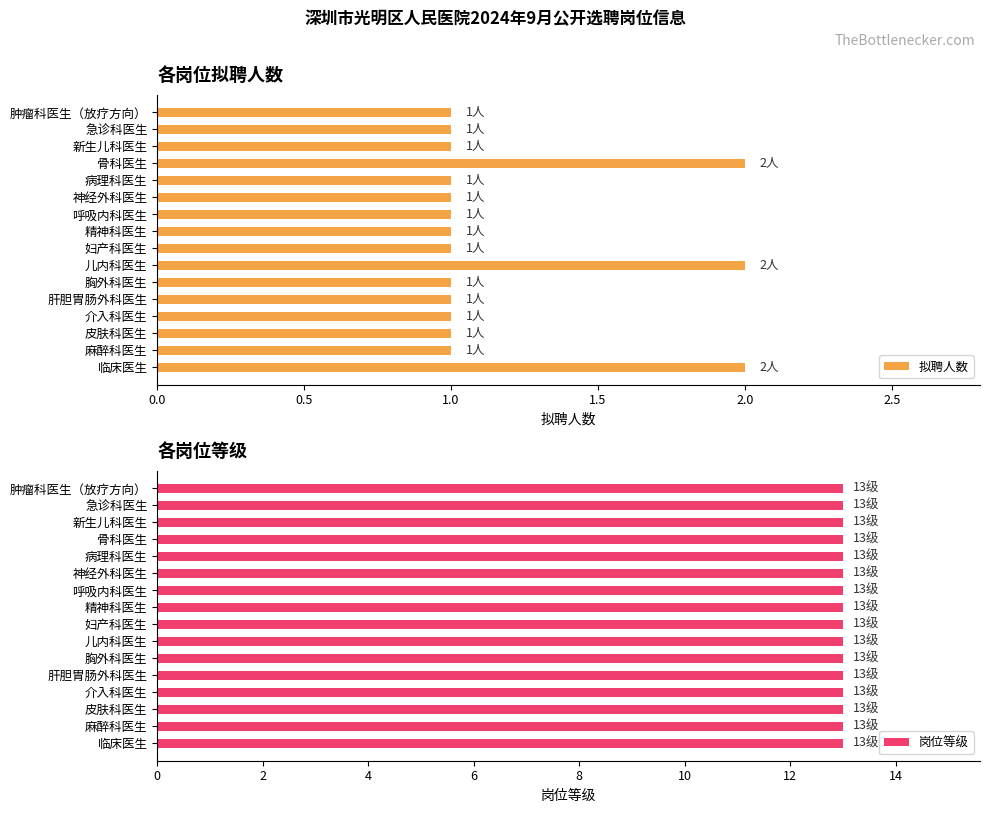

True or false: 拟聘人数 has a value of 3 at 骨科医生.

False